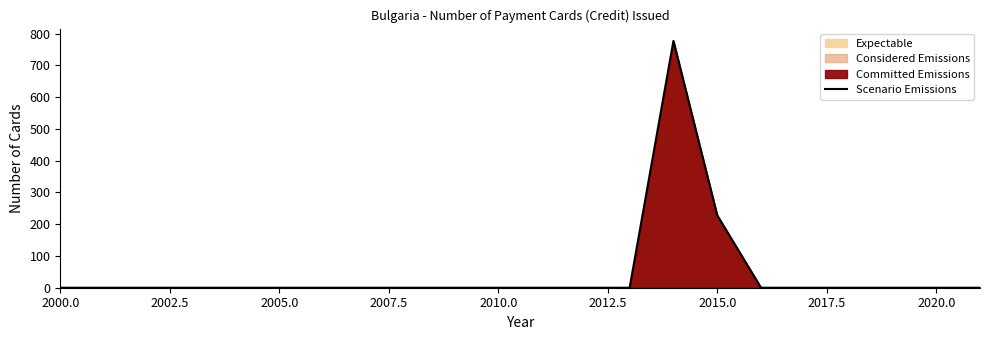

Reading left to right, extract all data points from this chart.

0	0	0	0	0	0	0	0	0	0	0	0	0	0	777	228	0	0	0	0	0	0